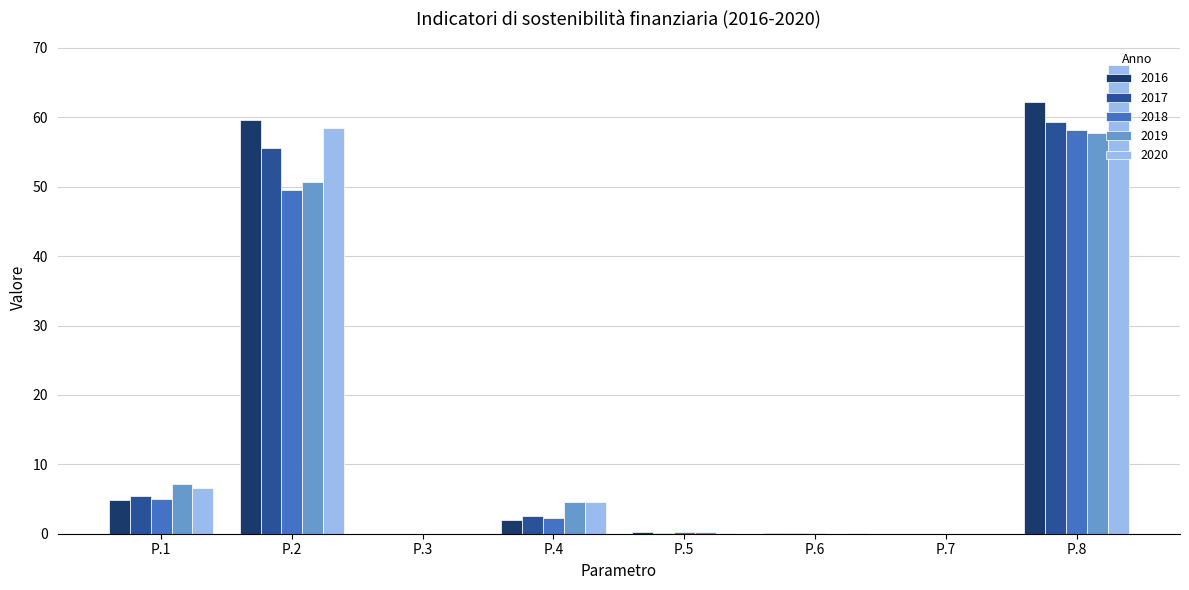

How many groups of bars are there?

8